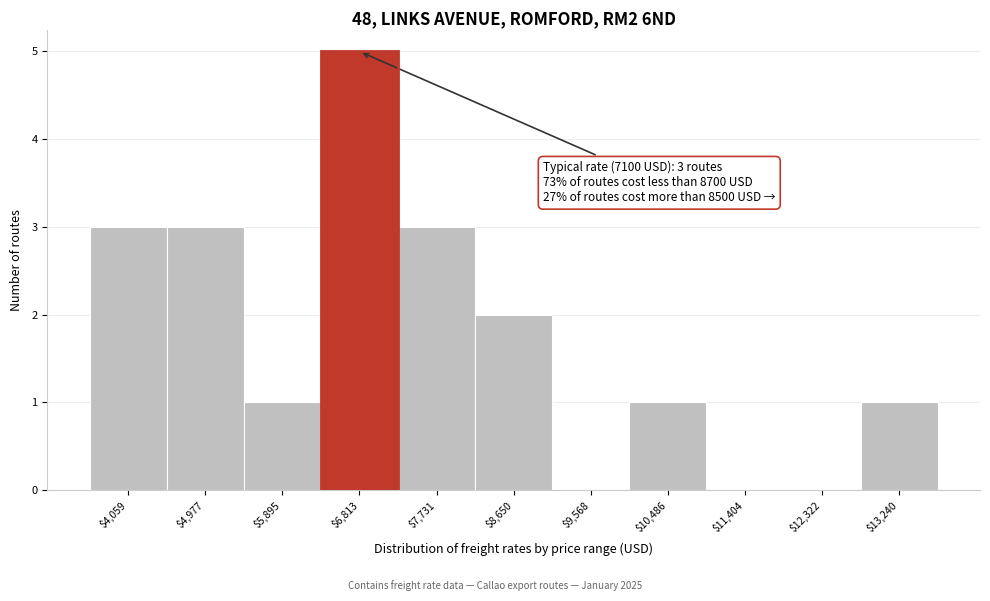

Over which range of the x-axis is the bar tallest?

6400 to 7300